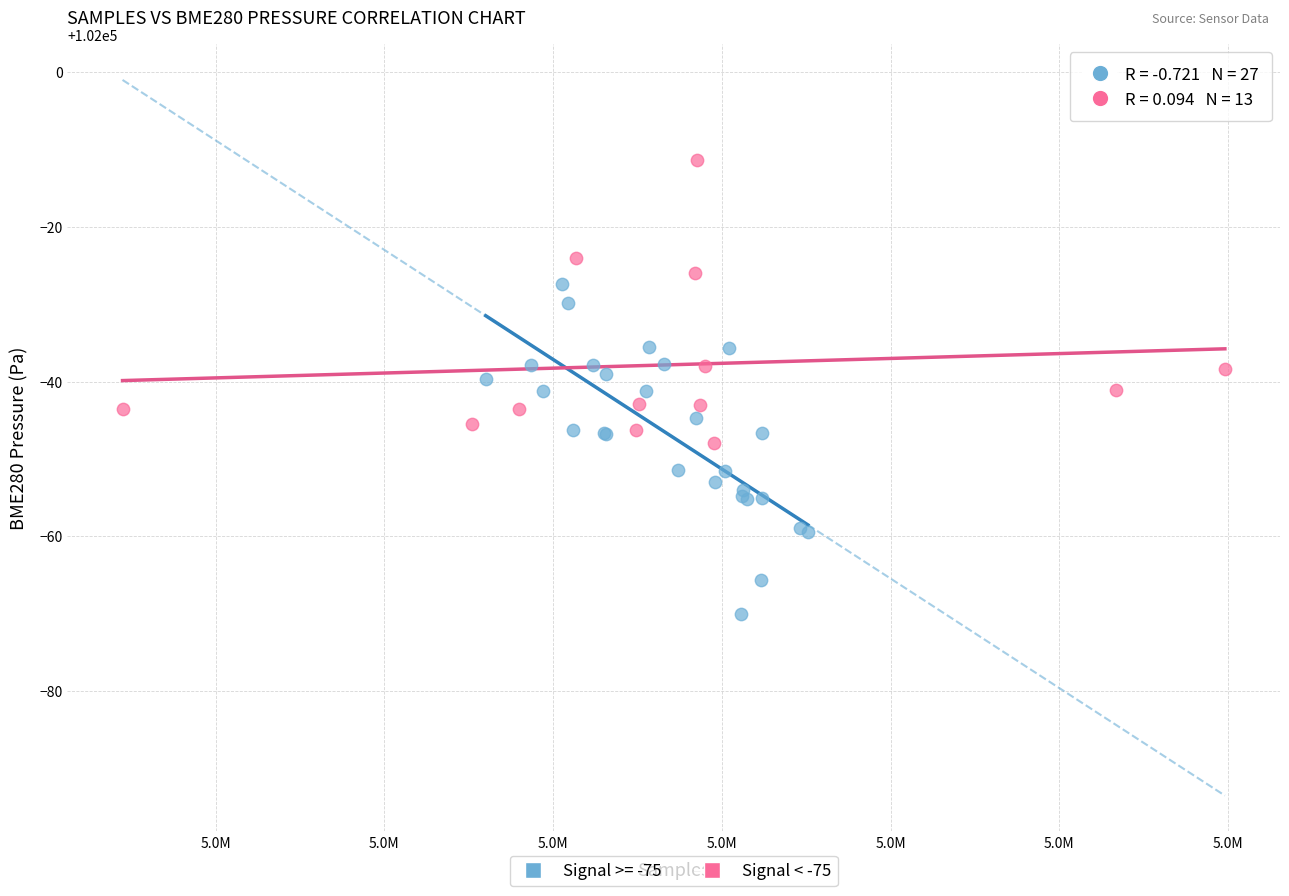

Which series reaches the minimum Y coordinate?

Signal >= -75